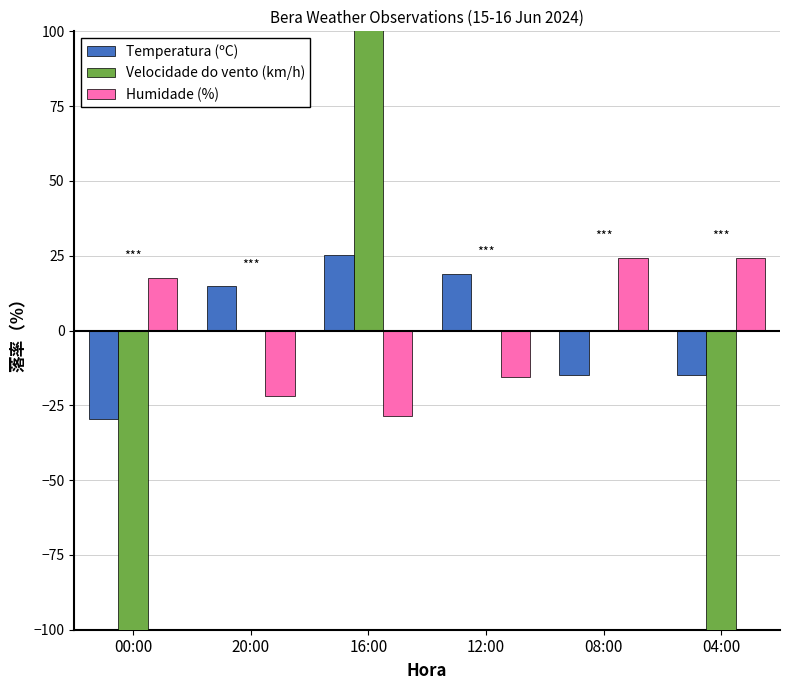

How many distinct data groups are displayed?

3